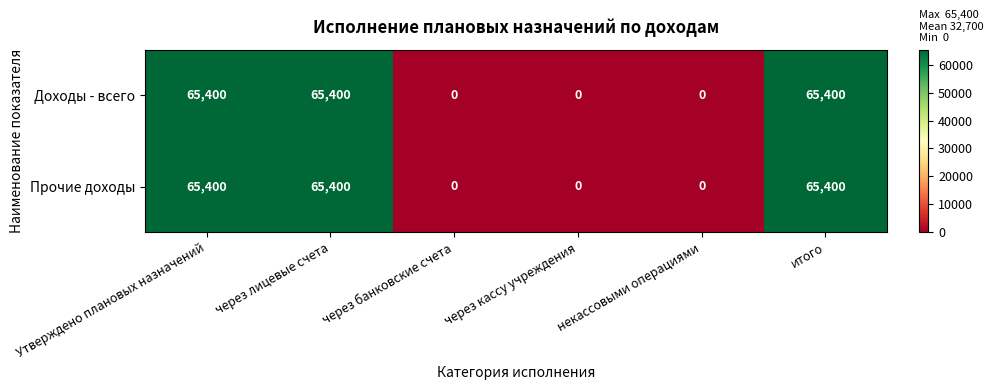

At how many categories does at least one series exceed 5339?

3